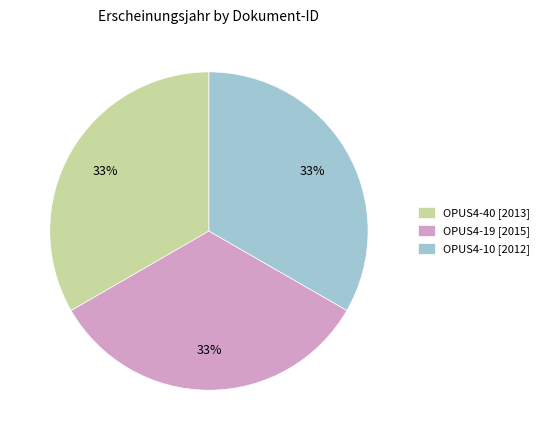

Does OPUS4-40 [2013] account for over 50% of the chart?

No